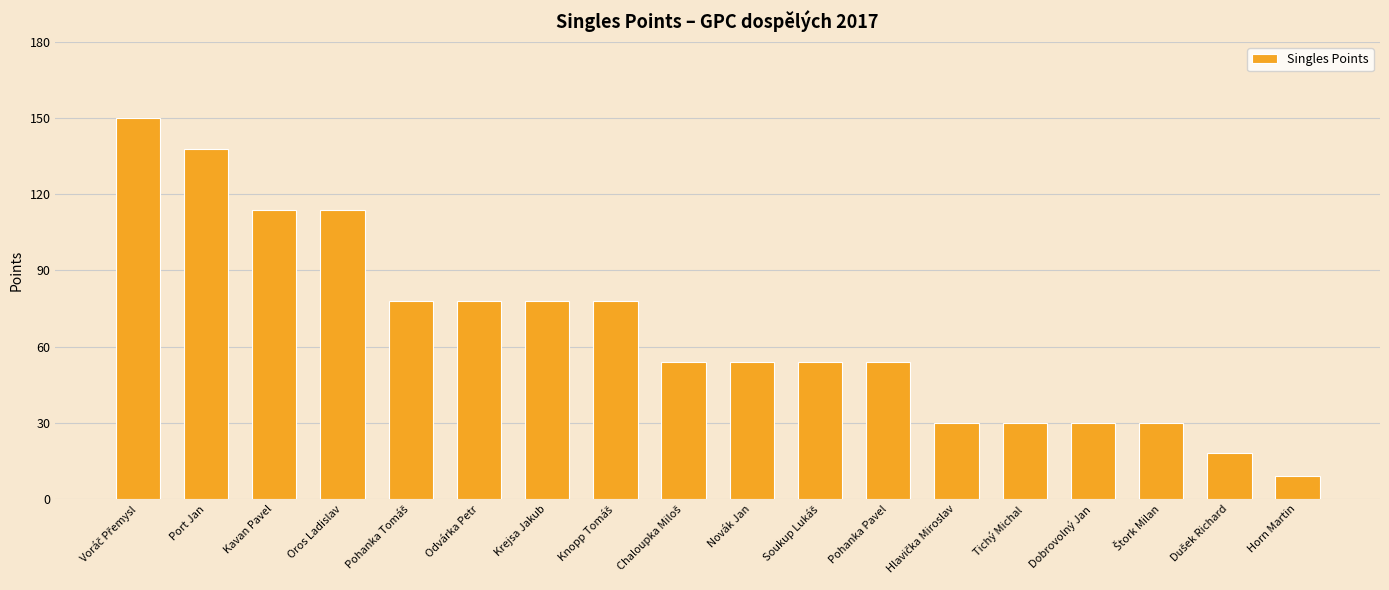

Which has a higher value, Kavan Pavel or Port Jan?

Port Jan